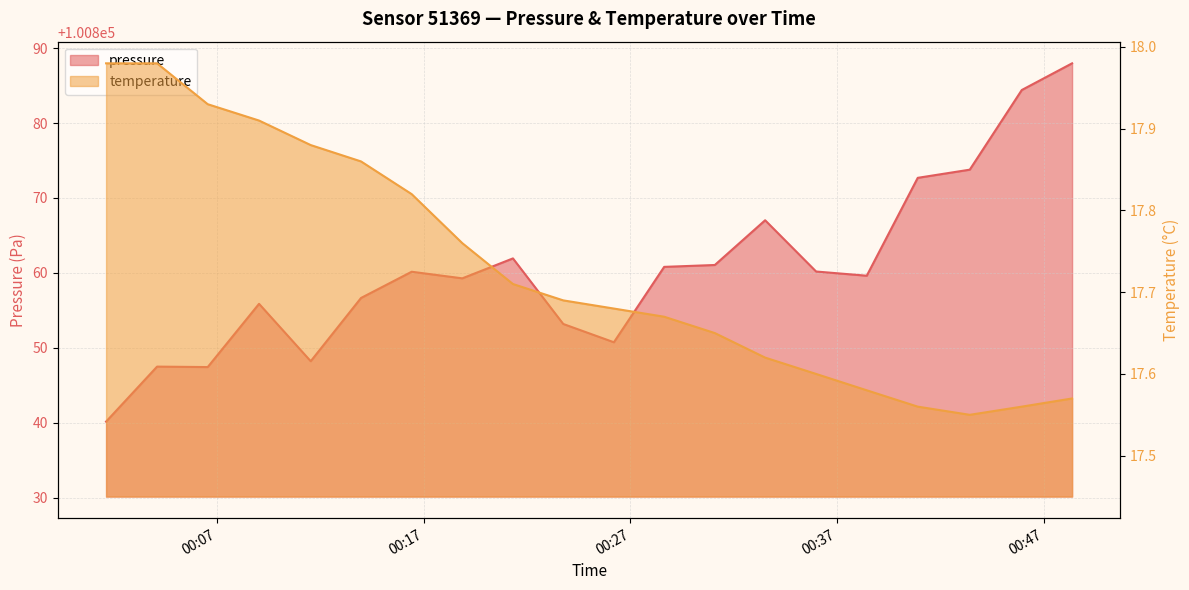

What is the sum of the pressure values at 2022-08-18T00:06:33 and 2022-08-18T00:43:25?

201721.2